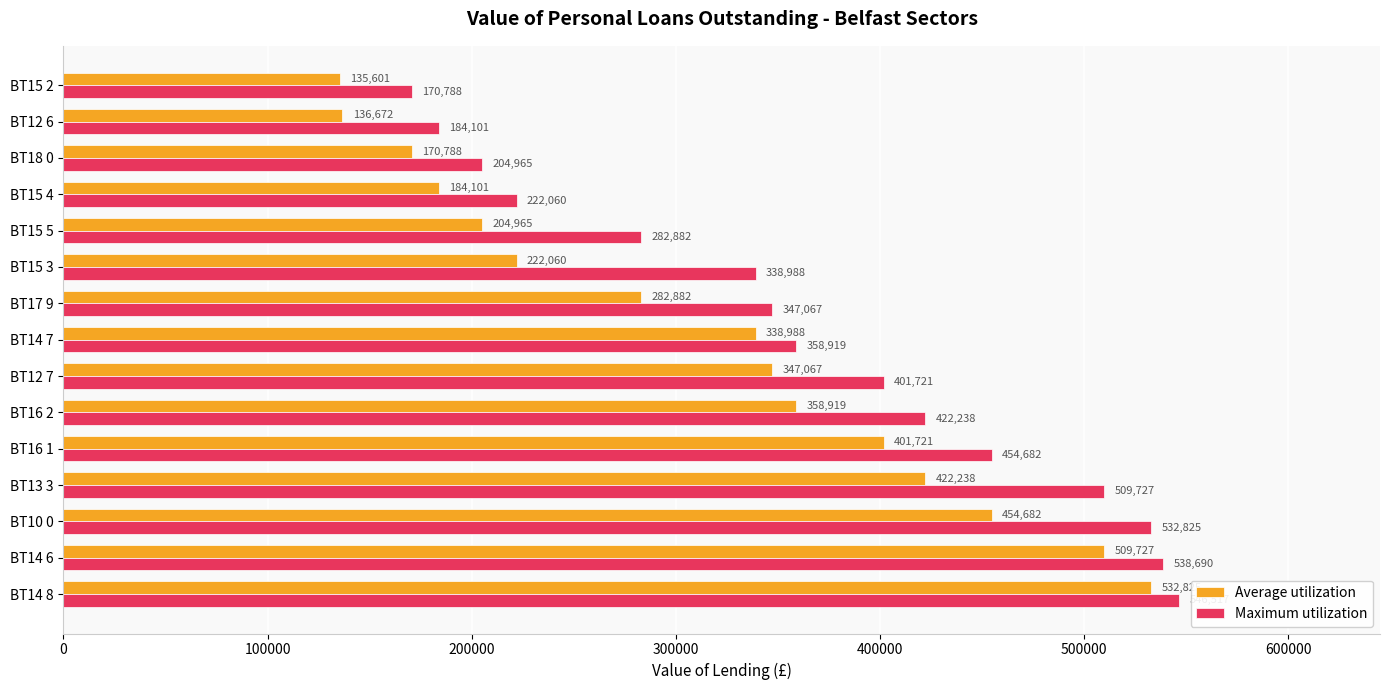

What value does the Average utilization series have at BT13 3?

422238